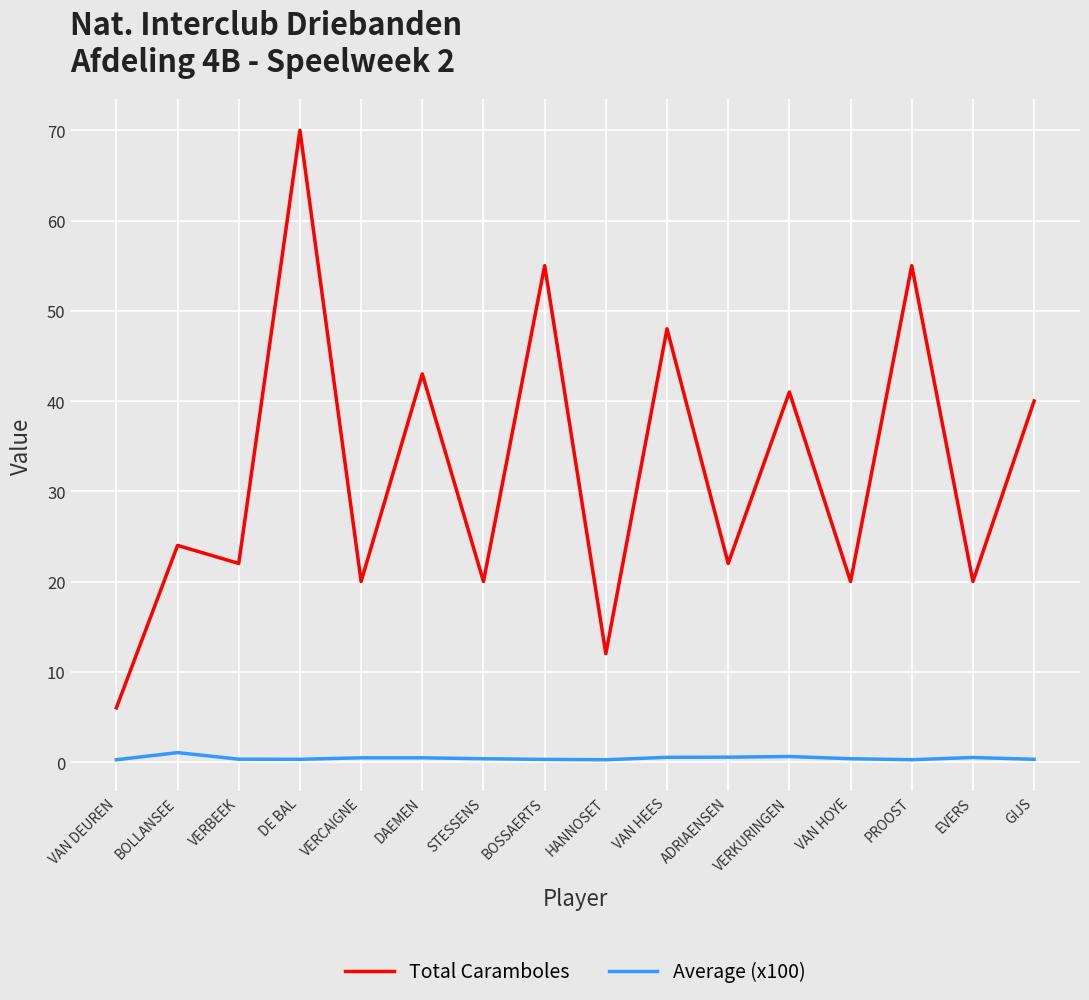

Which category has the highest value across all series?

DE BAL